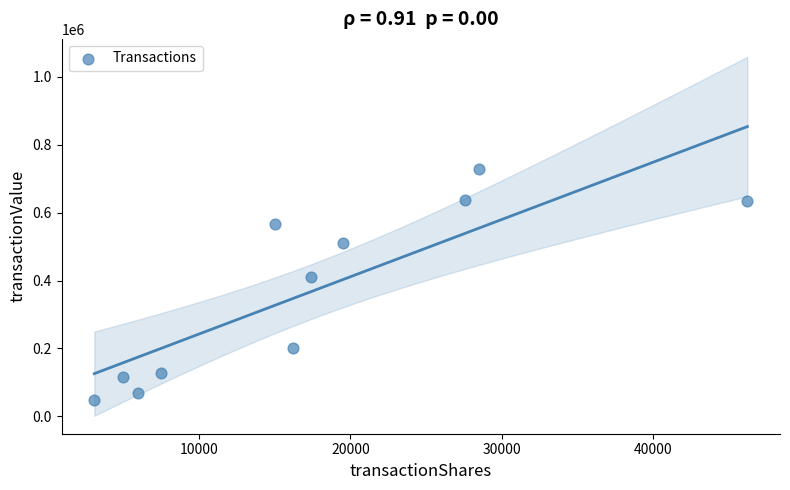

What is the range of X values (max minus min)?

43096